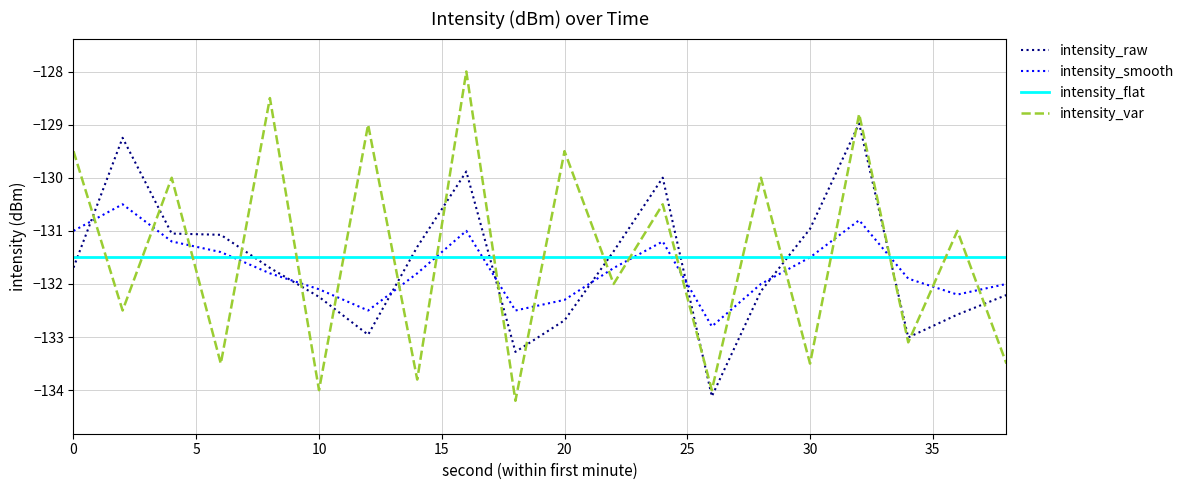

Which series ends up on top after the final intersection of intensity_var and intensity_smooth?

intensity_smooth